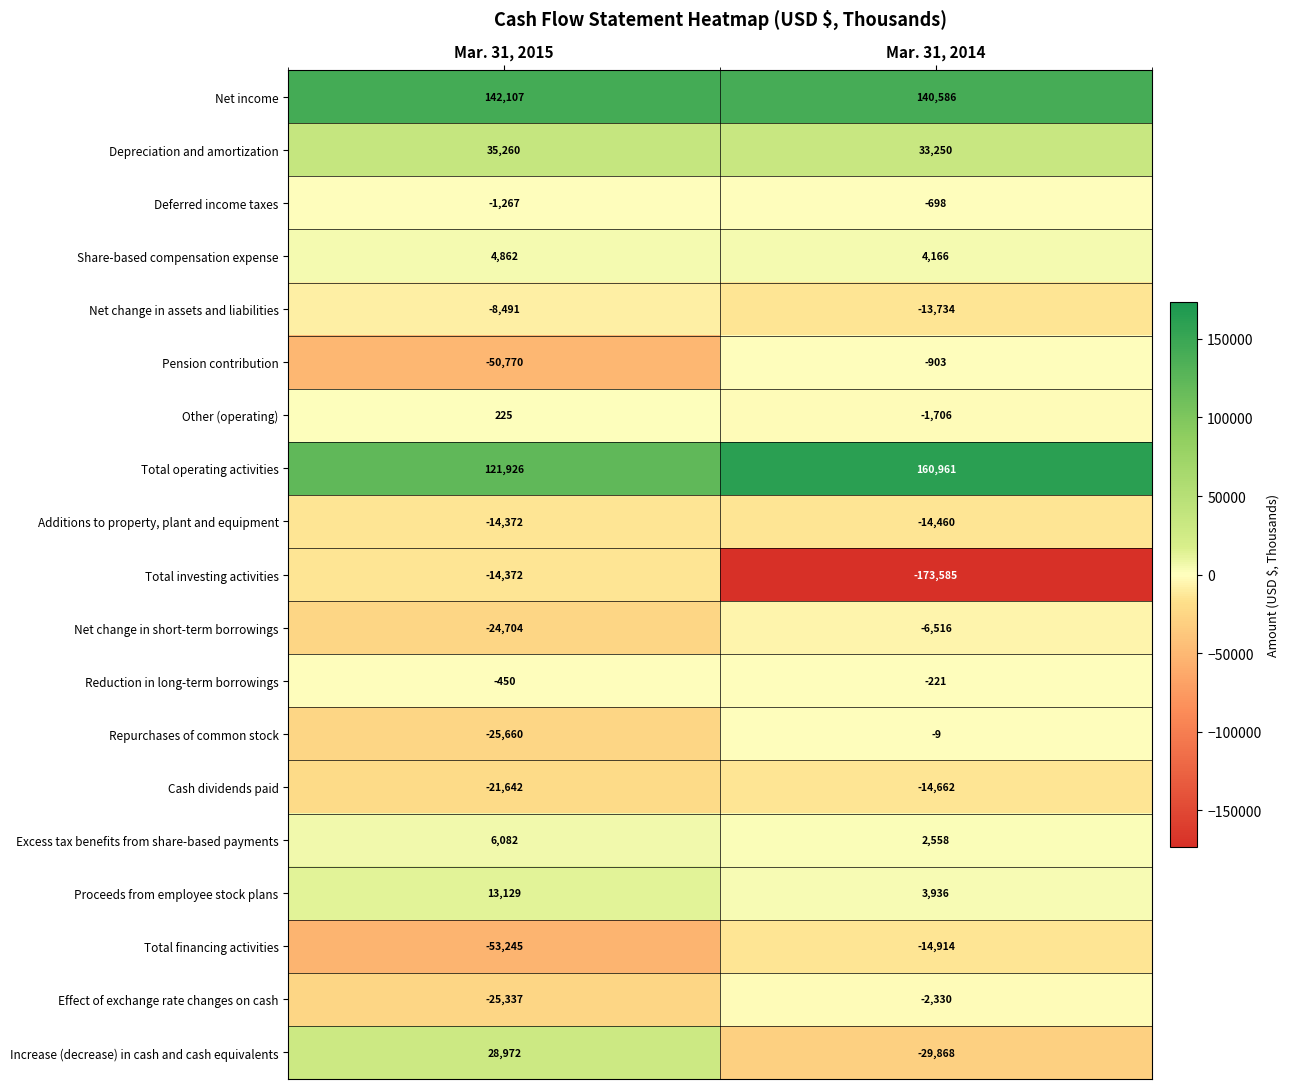

At which category is the sum across all series the highest?

Mar. 31, 2015